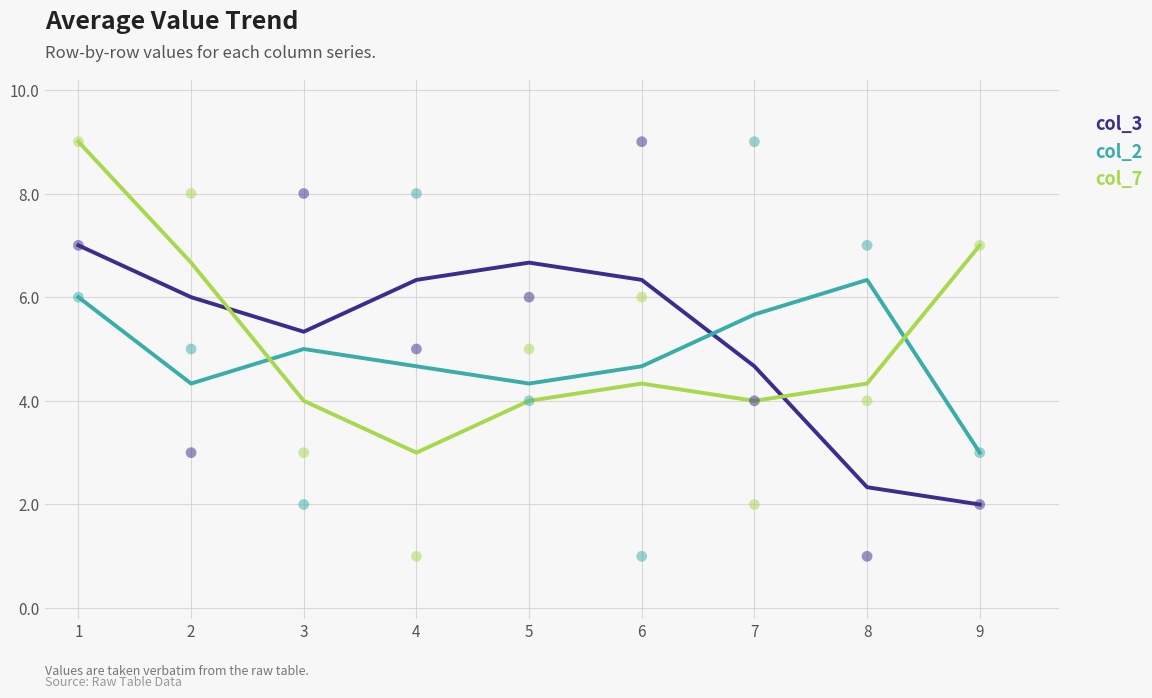

At which category is the sum across all series the highest?

1